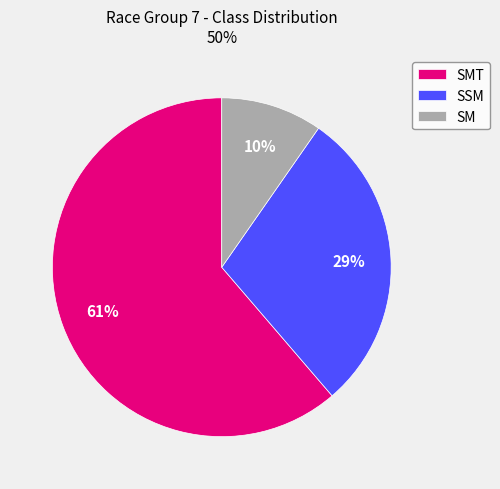

True or false: SM accounts for 36% of the total.

False